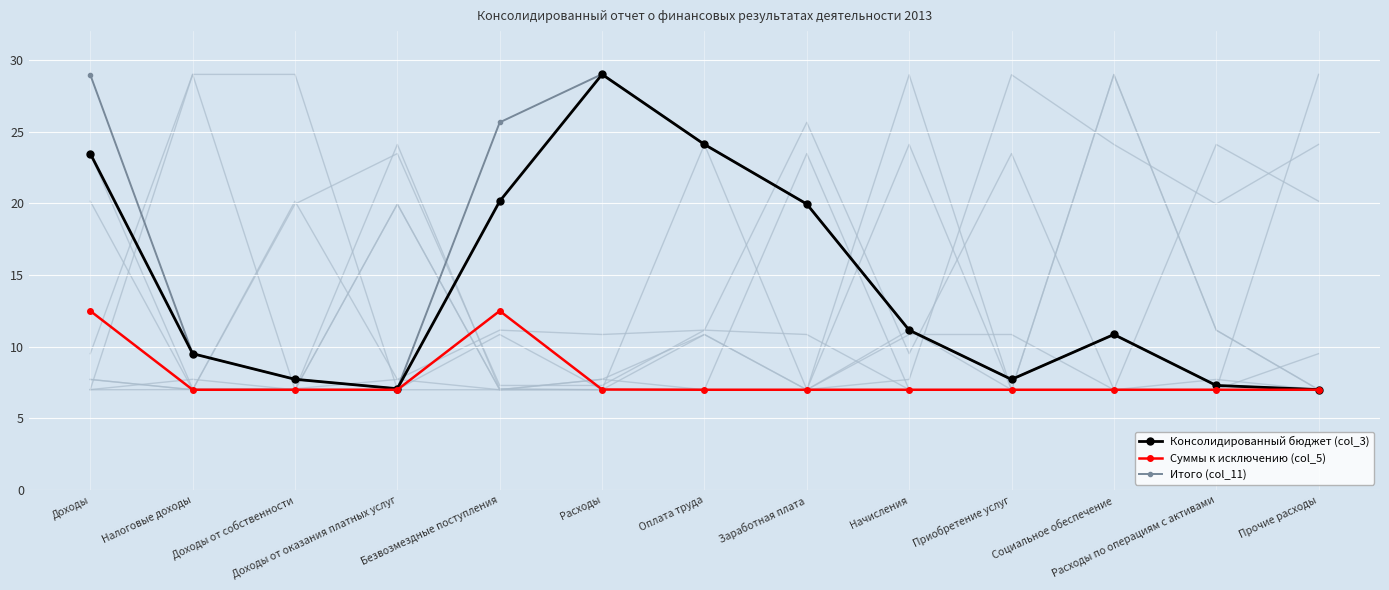

What is the difference between the Итого (col_11) values at Доходы and Доходы от оказания платных услуг?

21.9